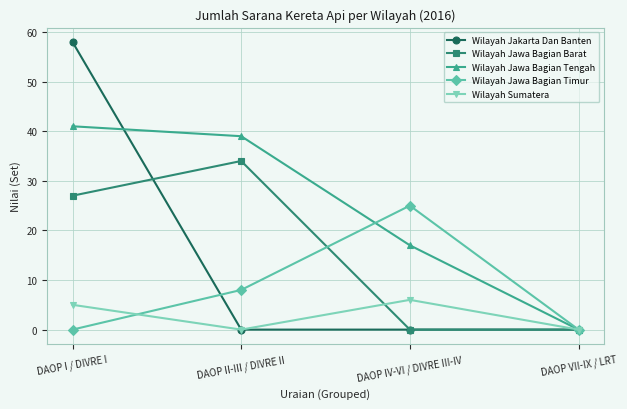

Which series has the largest total across all categories?

Wilayah Jawa Bagian Tengah